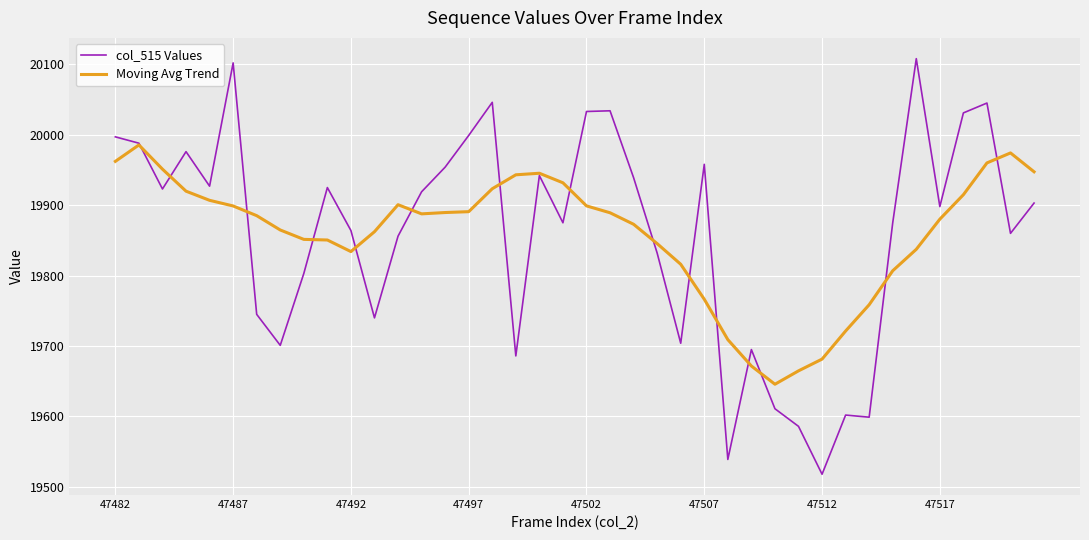

Which series has the widest spread of values?

col_515 Values